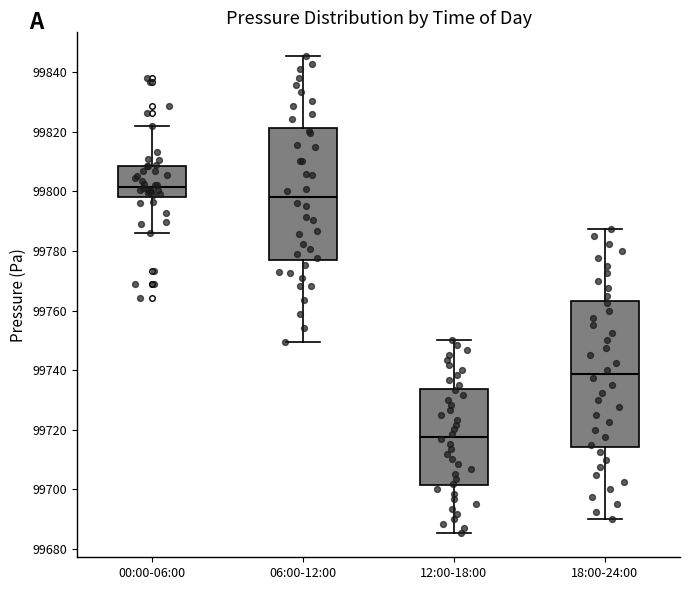

Which box's median line is the highest?

00:00-06:00